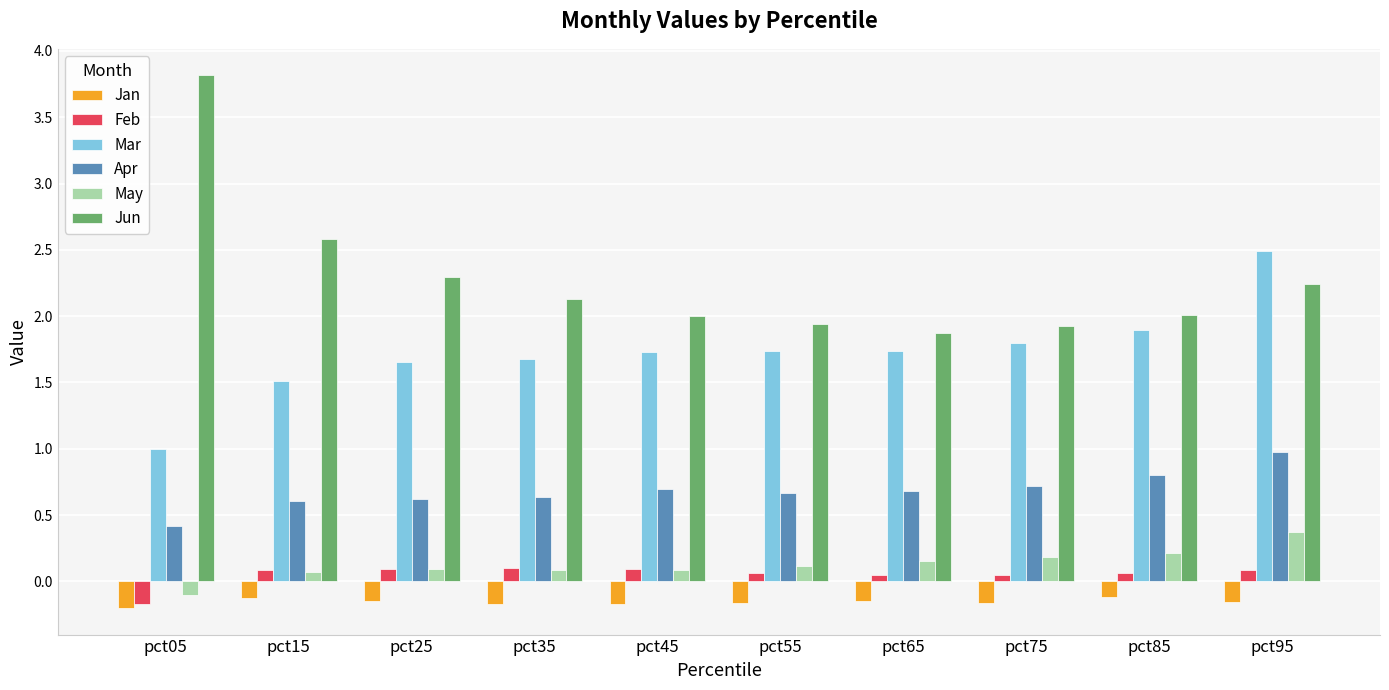

Is it true that Feb equals 0.1 at pct95?

True